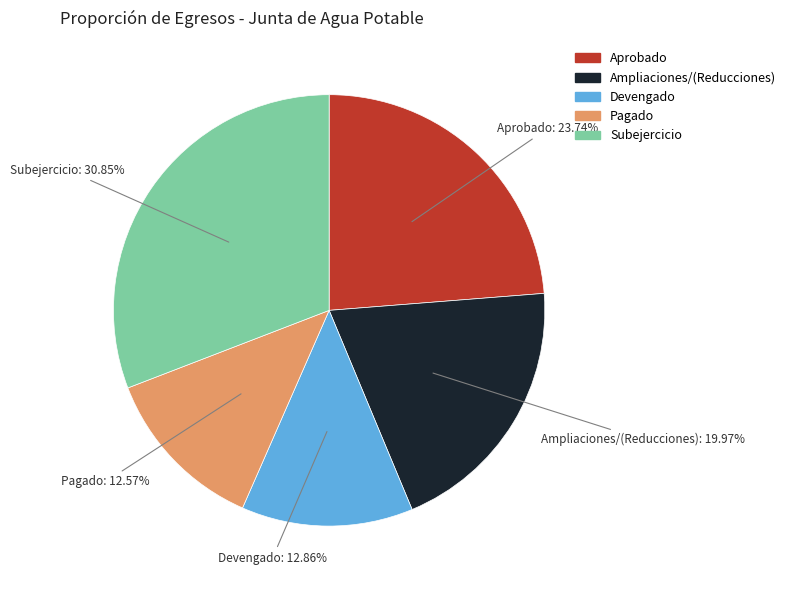

Does any single category account for the majority?

No